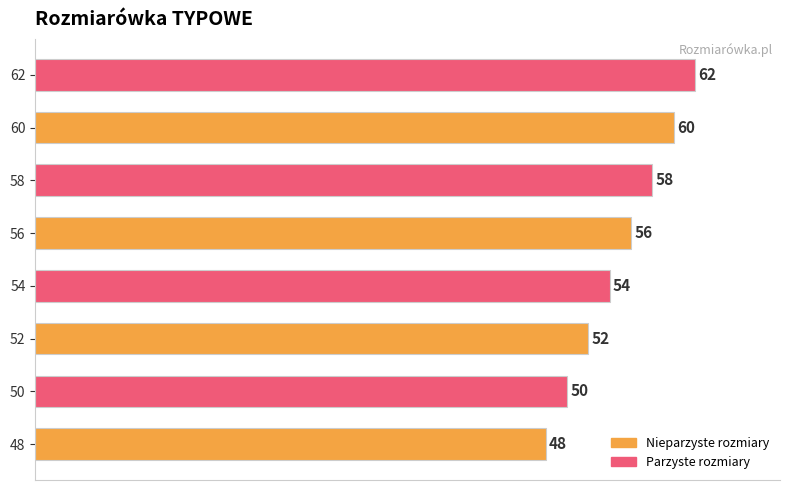

The chart shows a value of 104 at 60. True or false?

False